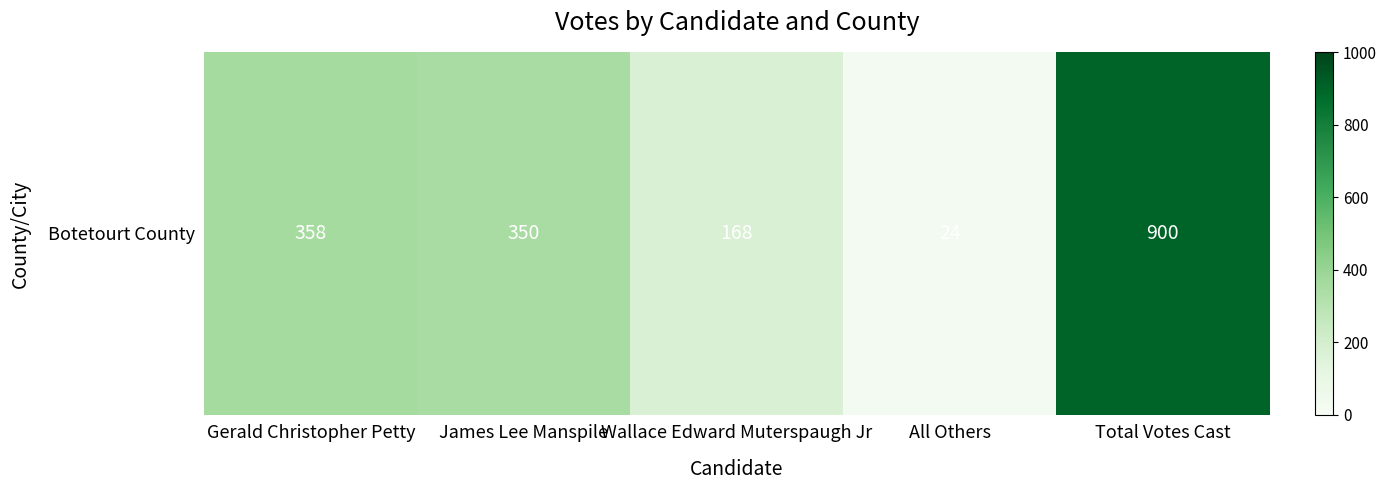

Rank the categories by value from lowest to highest.

All Others, Wallace Edward Muterspaugh Jr, James Lee Manspile, Gerald Christopher Petty, Total Votes Cast